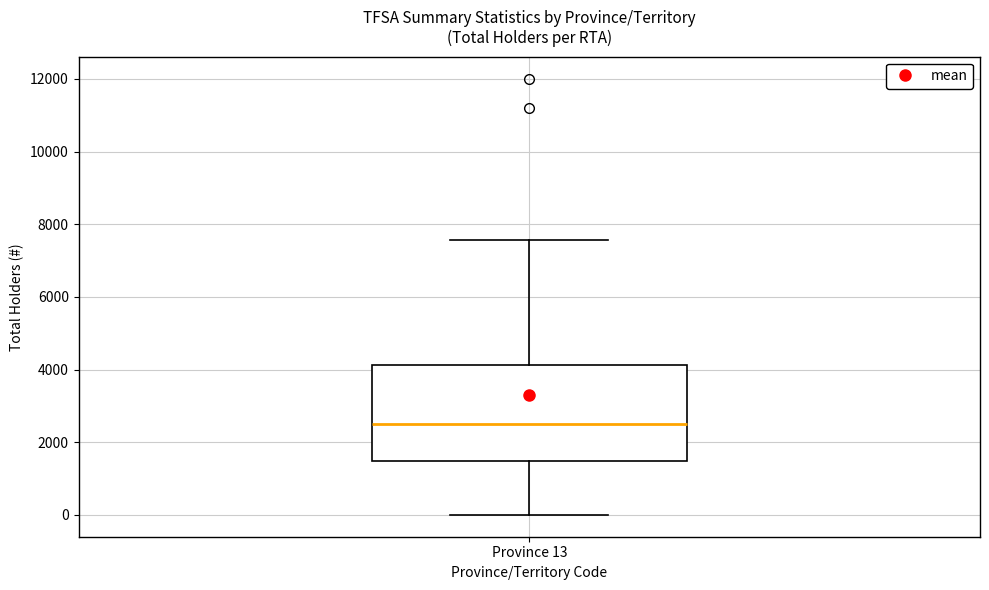

Where is the lower edge of the box for Province 13 on the y-axis? The values are not printed on the chart, so give them approximately, as read against the axis.

1400